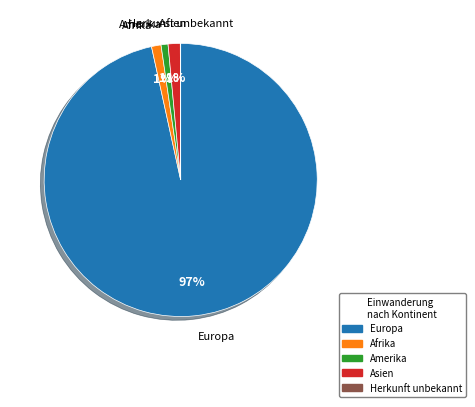

Is there any slice that represents more than half of the pie?

Yes